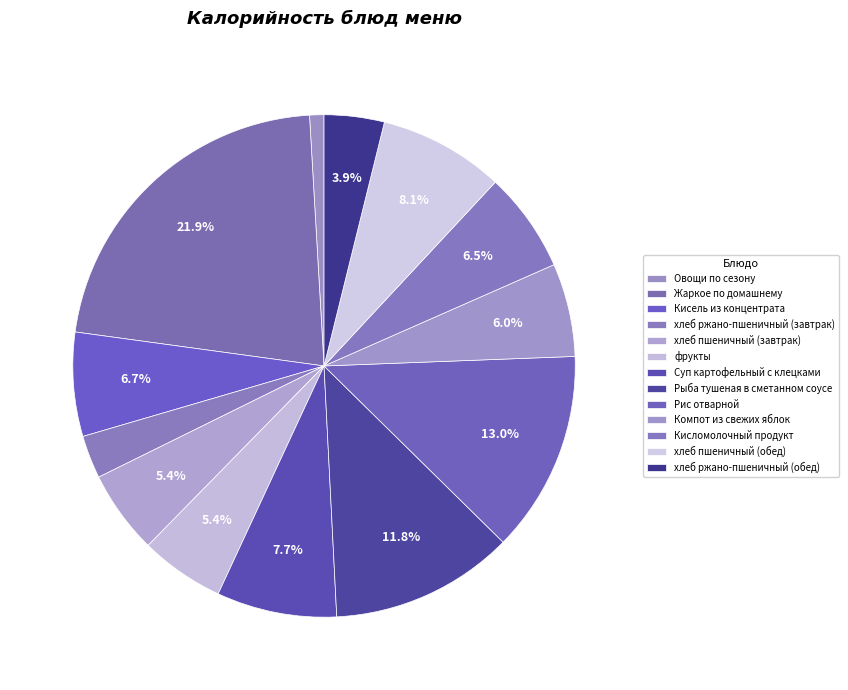

Count the number of slices in the pie.

13